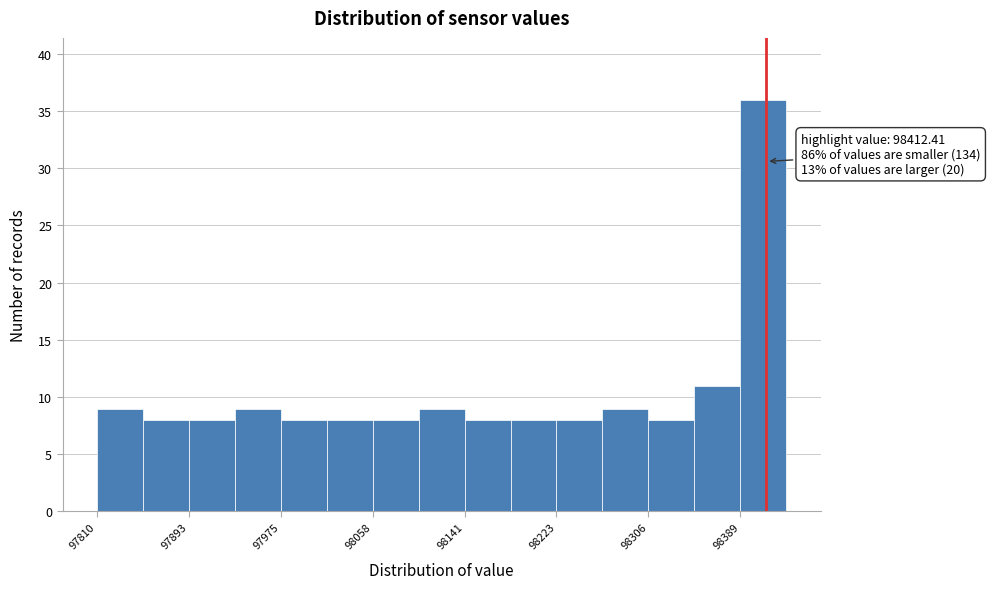

Which range on the x-axis has the tallest bar?

98390 to 98430